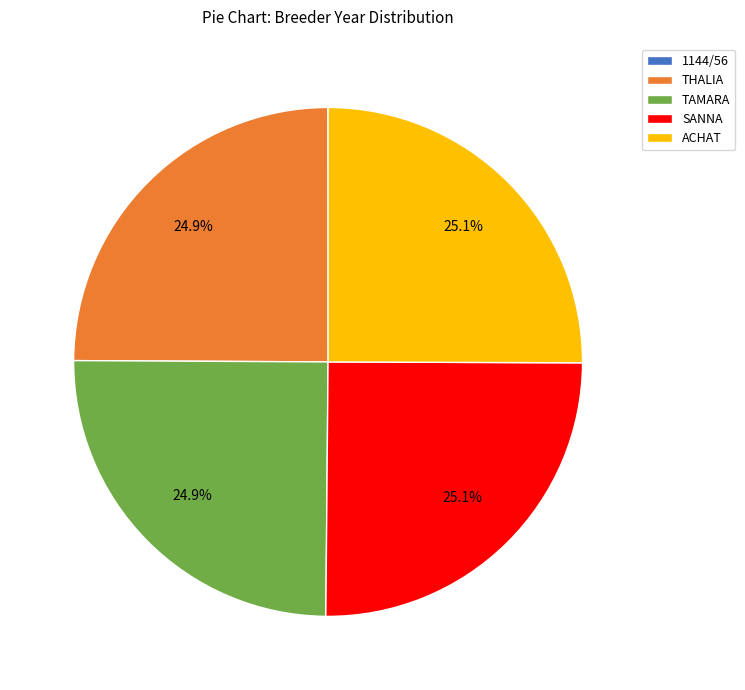

How much of the chart is everything except ACHAT?

74.9%